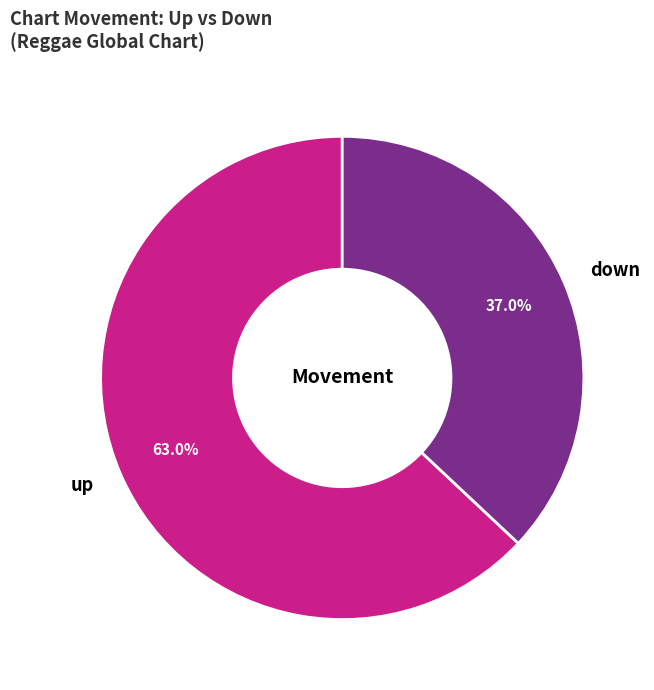

To the nearest percent, what portion does up represent?

63%